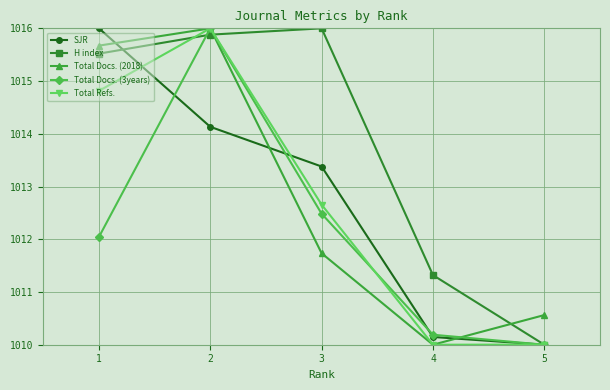

How many lines are shown in the chart?

5